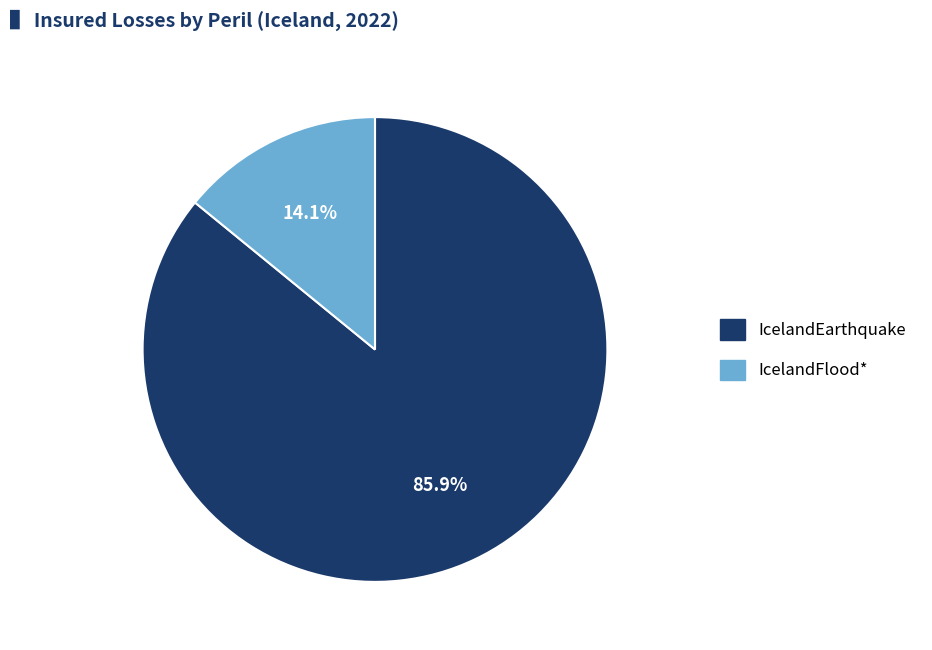

Which category has the biggest portion of the pie?

IcelandEarthquake